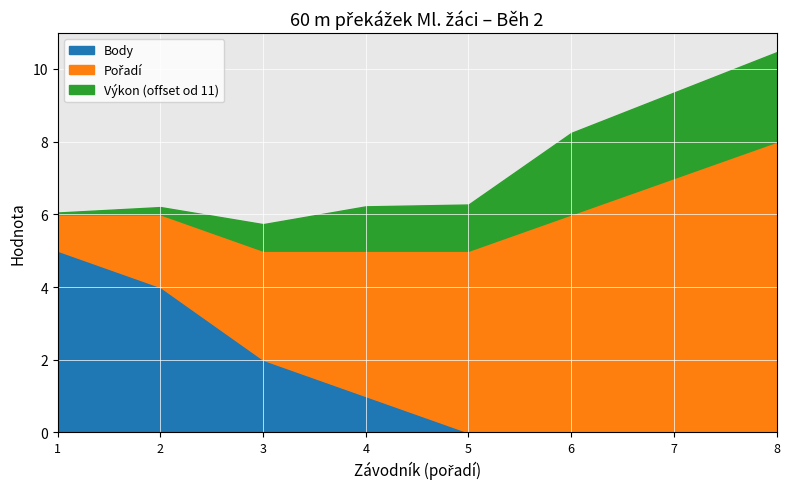

The Body series shows 2.0 at 3. True or false?

True